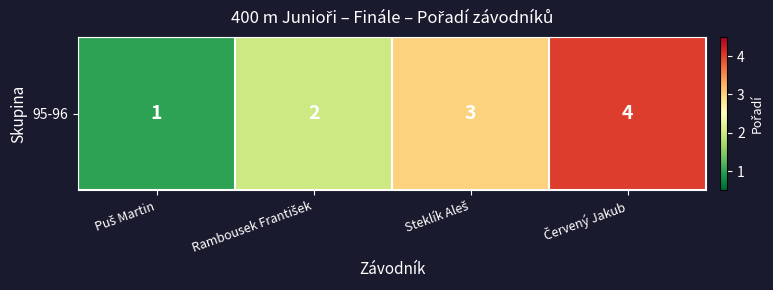

Which label corresponds to the largest value in the chart?

Červený Jakub